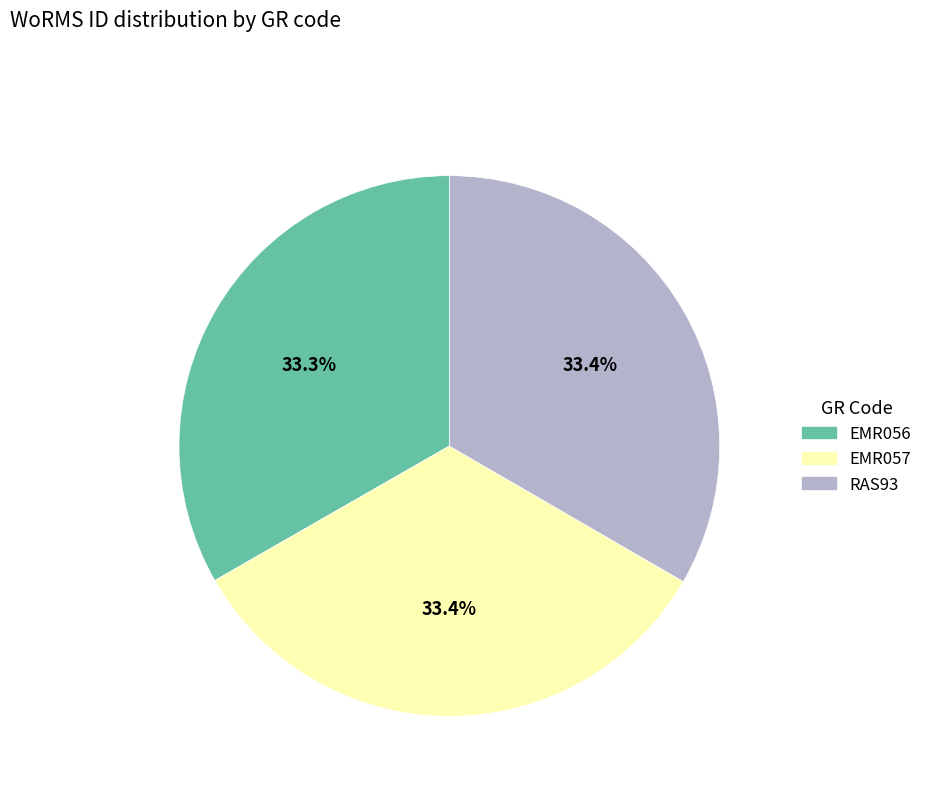

How many slices are in this pie chart?

3